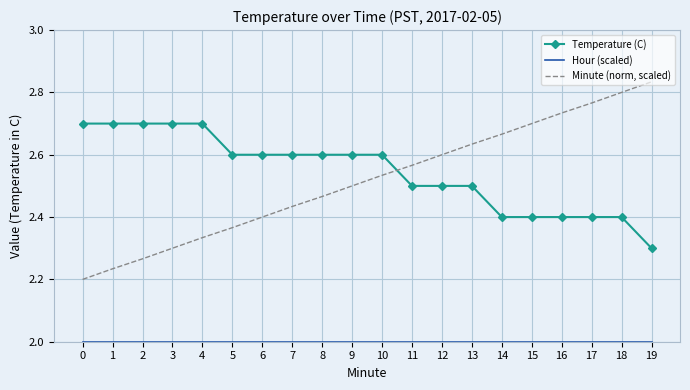

Which category has the lowest value in the Temperature (C) series?

19